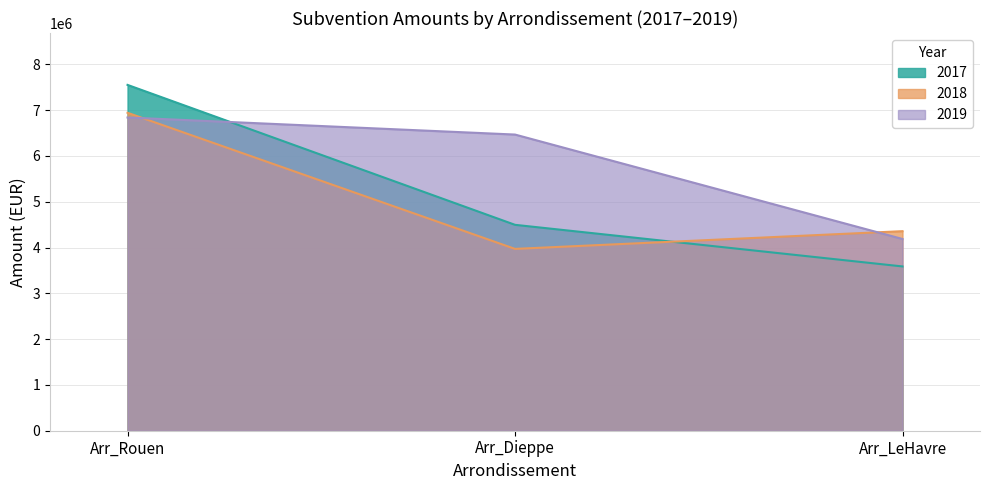

What is the label of the 3rd point from the left?

Arr_LeHavre